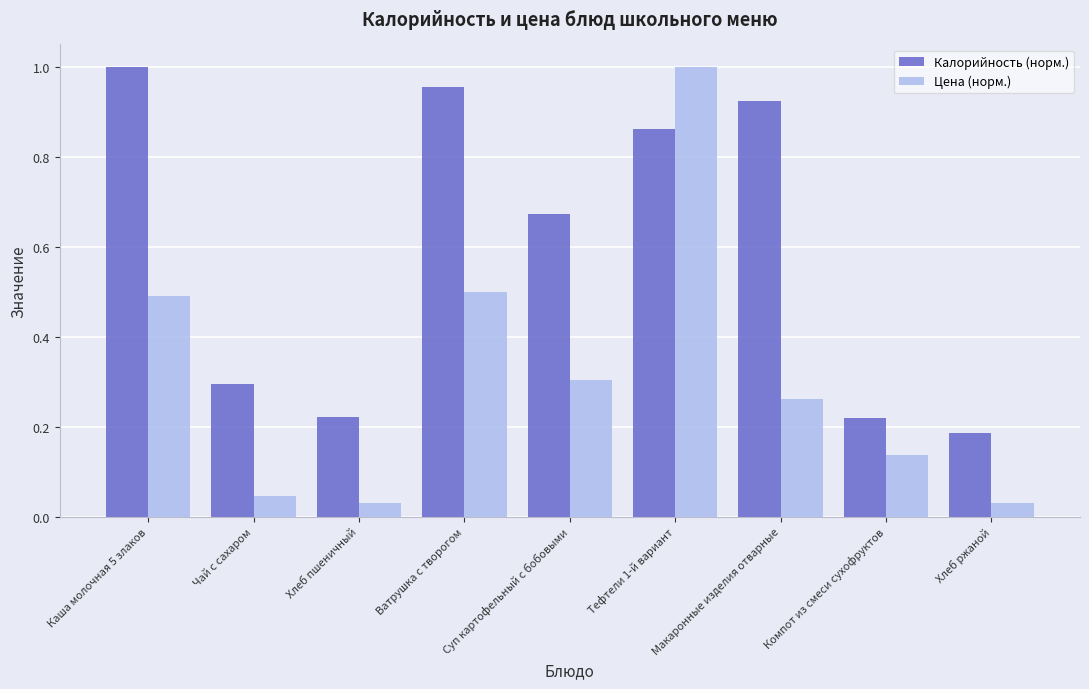

What is the difference between the second highest and minimum values in the Калорийность (норм.) series?

0.8